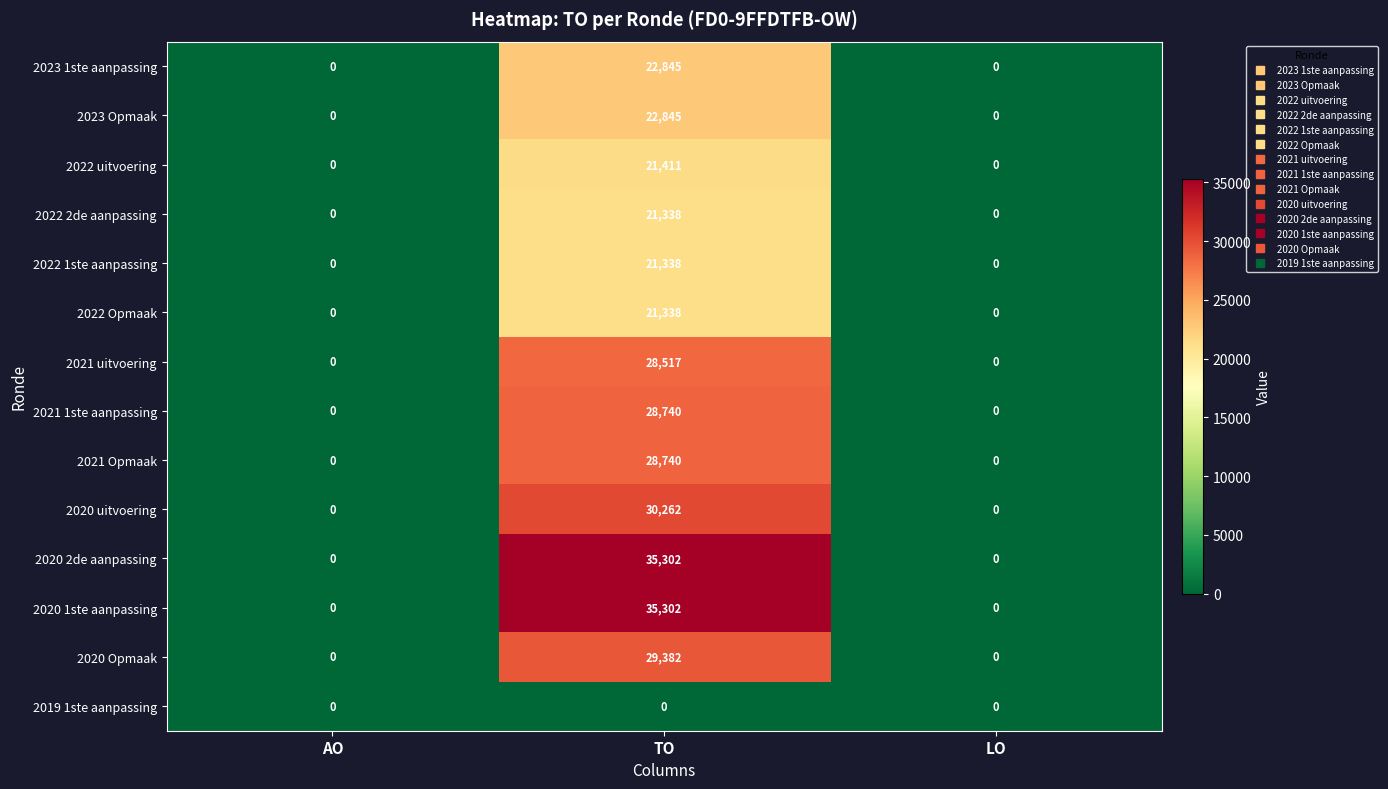

What is the maximum value shown in the chart?

35302